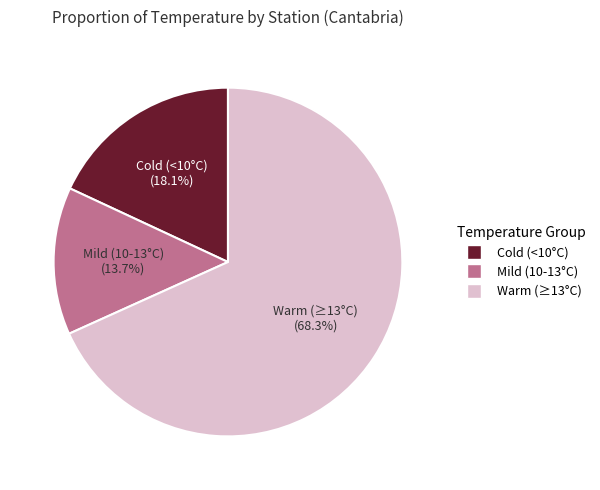

What is the largest slice in the pie chart?

Warm (≥13°C)